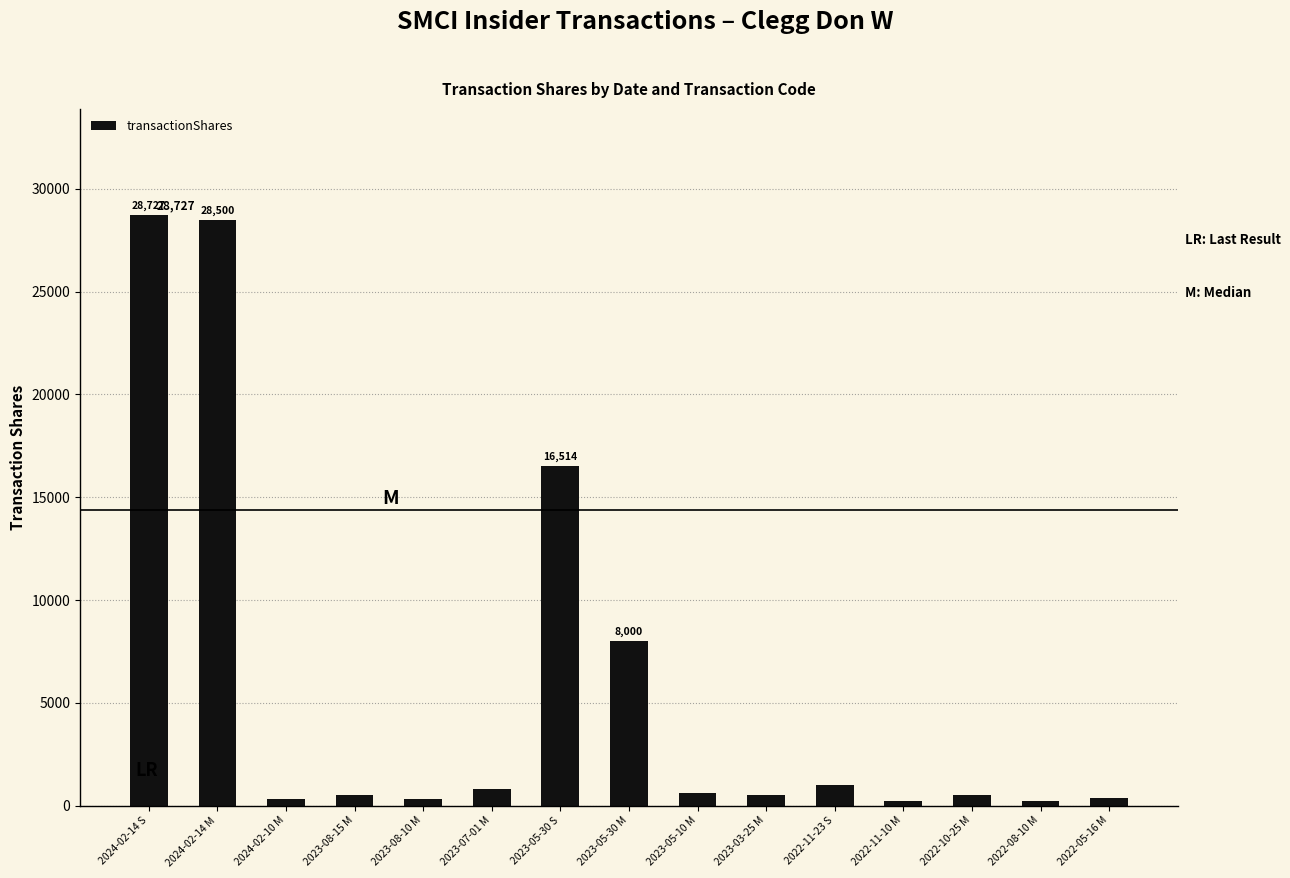

What is the difference between the second highest and second lowest values?

28289